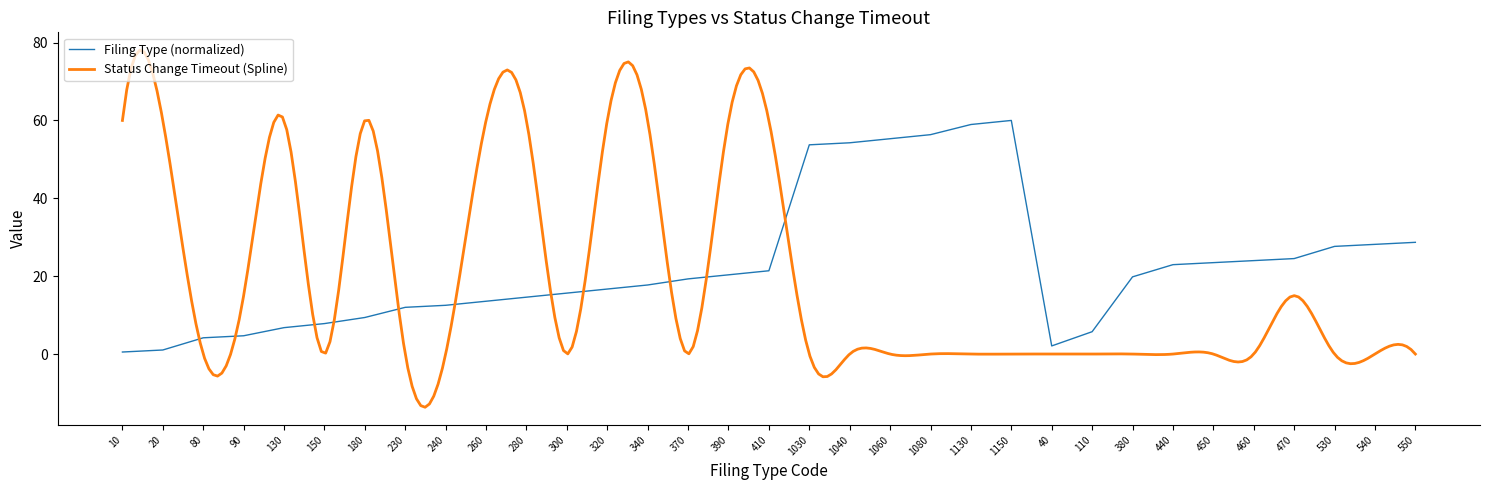

Where does the data first go above 19?

370